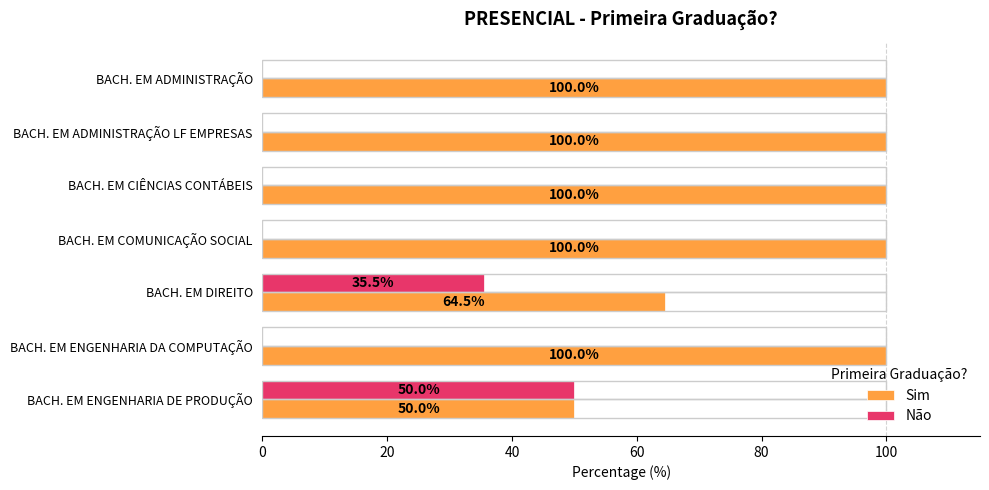

The value of Sim at BACH. EM ENGENHARIA DA COMPUTAÇÃO is 49.7. True or false?

False